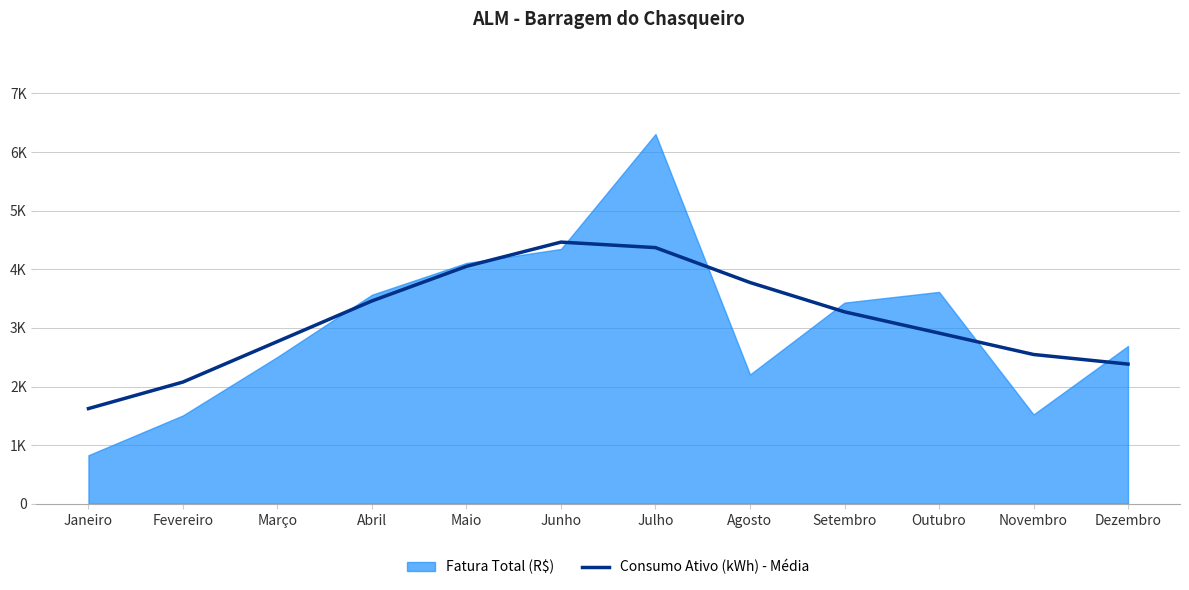

What position from the right is Setembro?

4